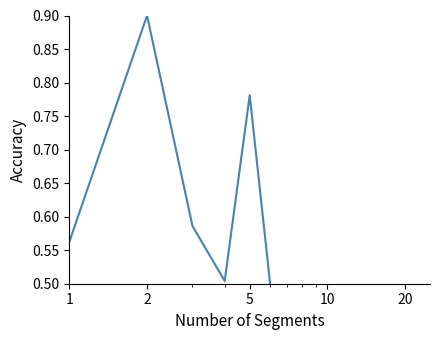

How many values are between 0 and 1?

6